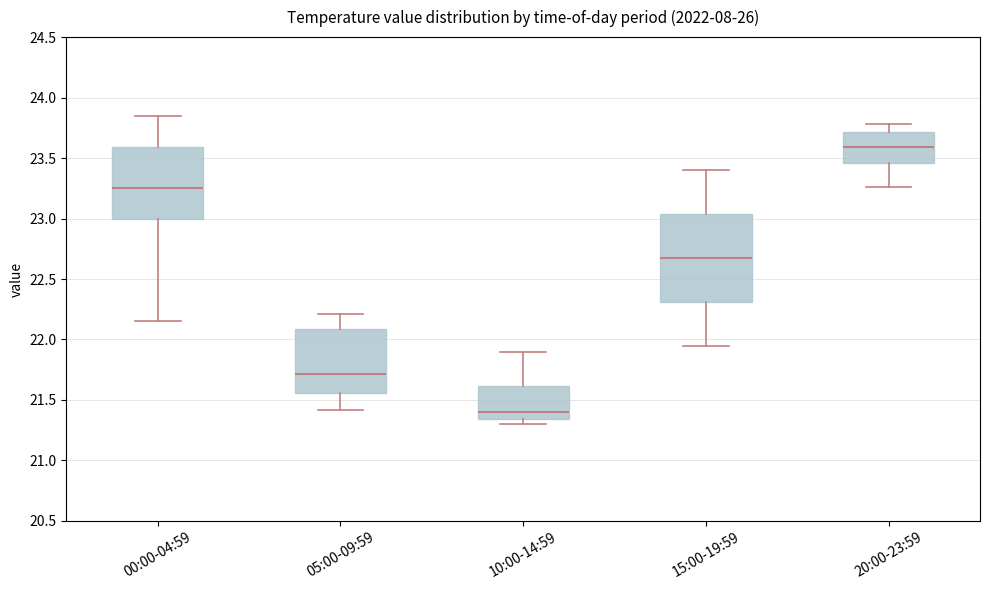

Which box has the highest median line?

20:00-23:59